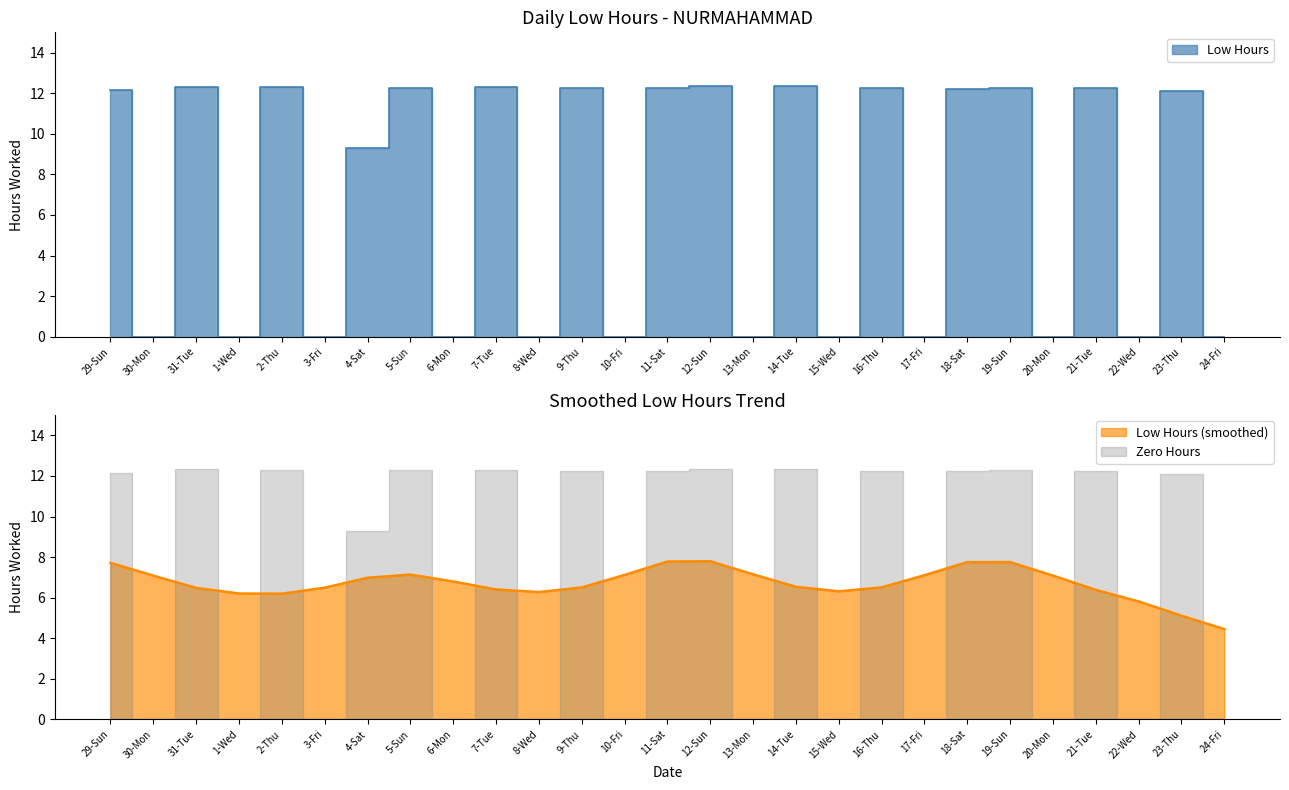

How many points are higher than both their immediate neighbors (excluding endpoints)?

11